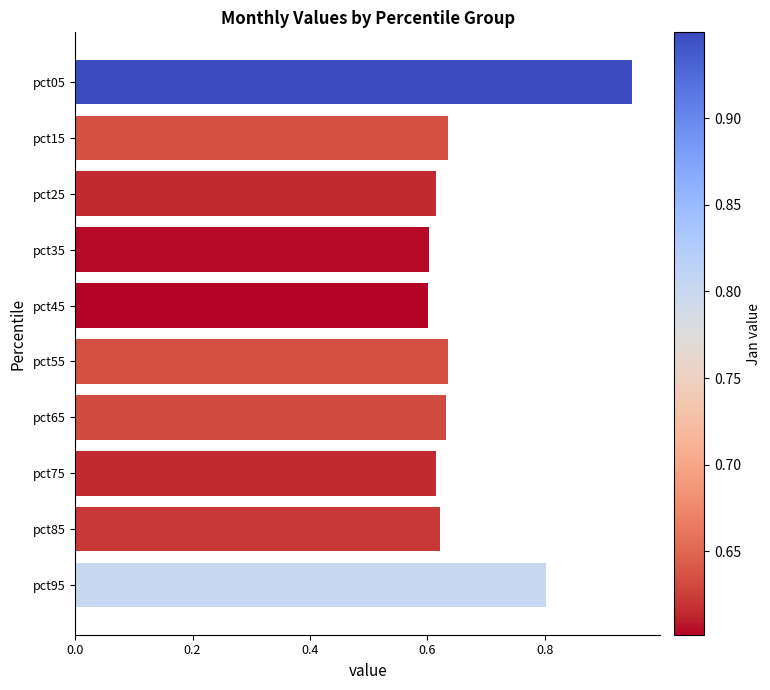

How many categories are shown in the chart?

10